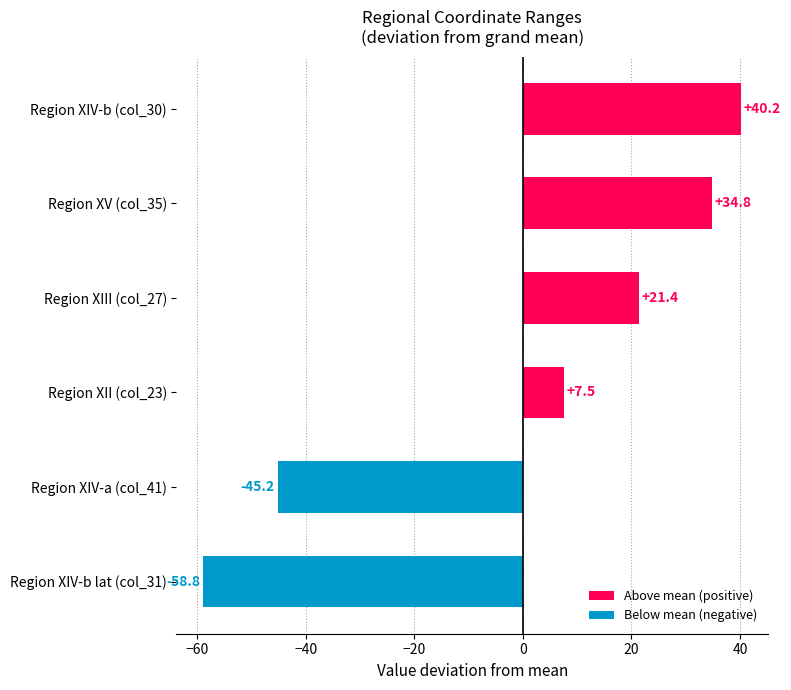

Which has a higher value, Region XII (col_23) or Region XV (col_35)?

Region XV (col_35)